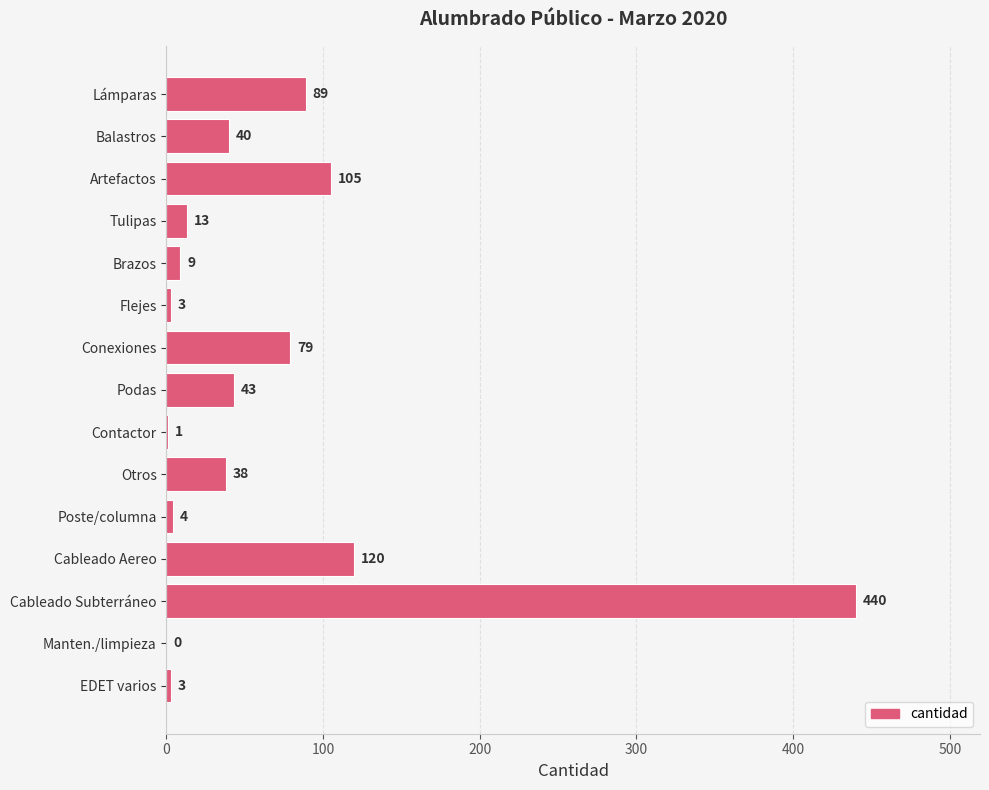

What is the sum of the values at Conexiones and Manten./limpieza?

79